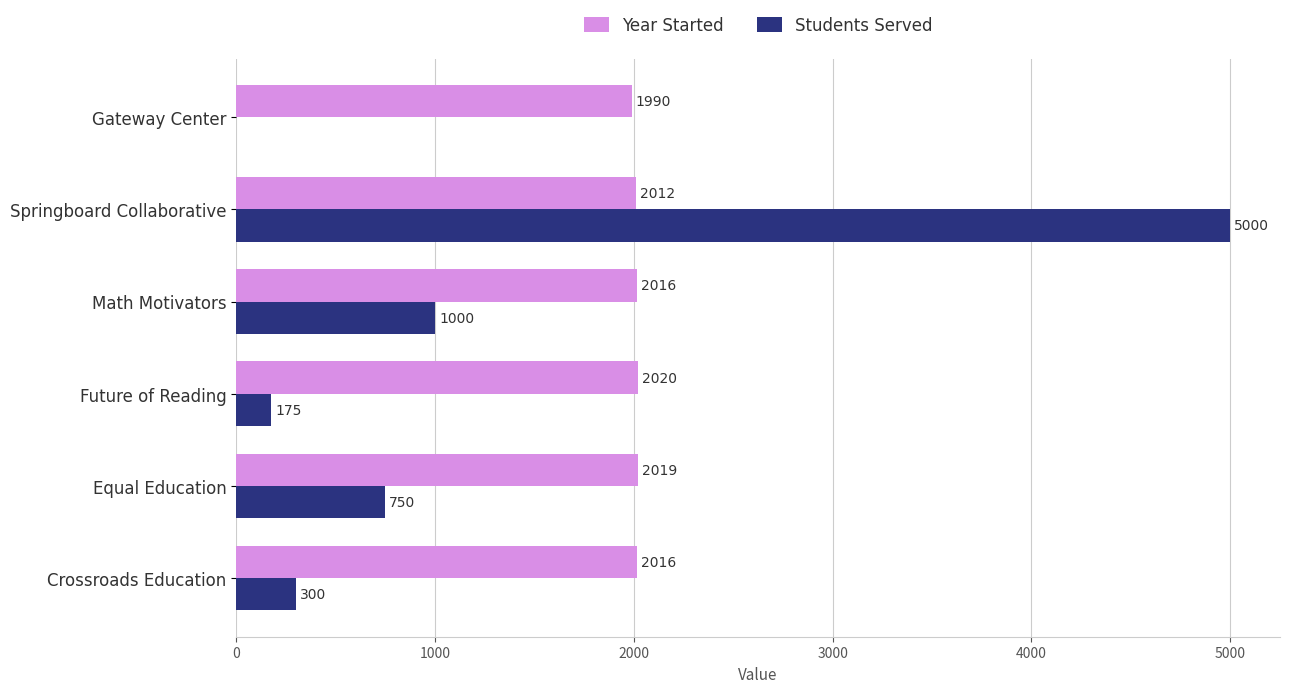

What is the maximum value for Students Served?

5000